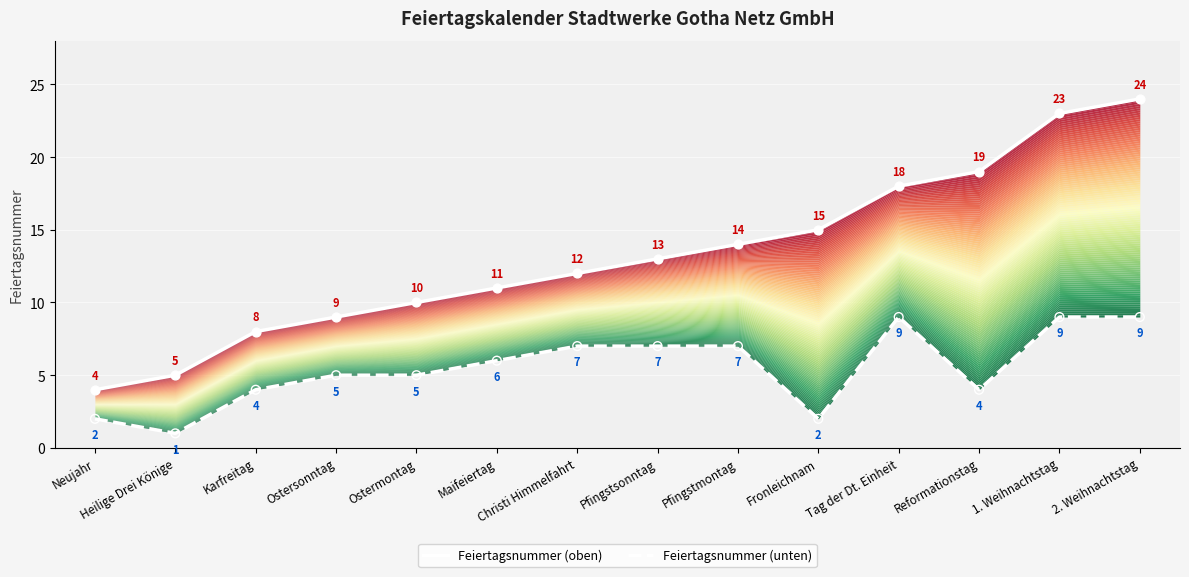

At how many categories does at least one series exceed 10?

9